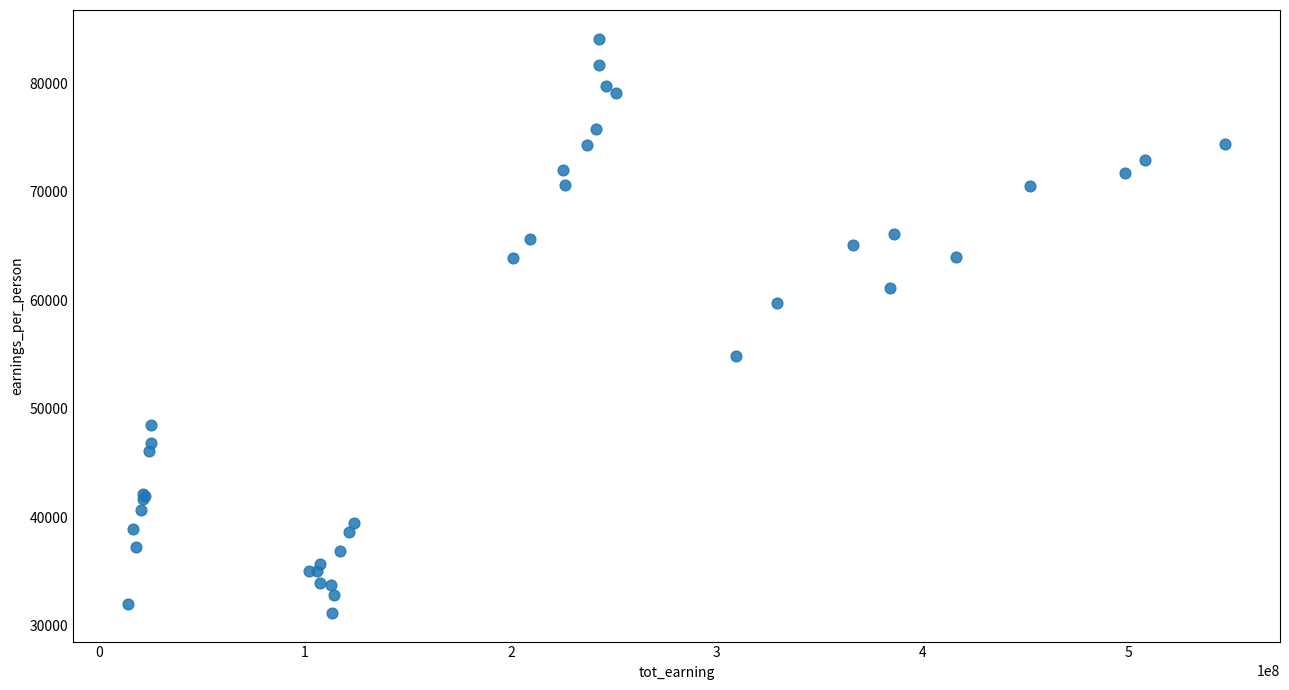

What Y value in the scatter plot is closest to 57641?

59766.4